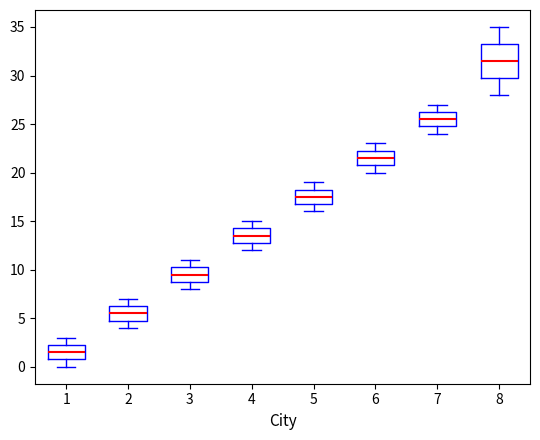

Reading left to right, read every box against the y-axis: the position of its median line, the range the box covers, and the ends of its whiskers. The values are not printed on the chart, so give them approximately, as read against the axis.

1: median 1.5, box 1.0 to 2.5, whiskers 0.0 to 3.0
2: median 5.5, box 5.0 to 6.5, whiskers 4.0 to 7.0
3: median 9.5, box 9.0 to 10.5, whiskers 8.0 to 11.0
4: median 13.5, box 13.0 to 14.5, whiskers 12.0 to 15.0
5: median 17.5, box 17.0 to 18.5, whiskers 16.0 to 19.0
6: median 21.5, box 21.0 to 22.5, whiskers 20.0 to 23.0
7: median 25.5, box 25.0 to 26.5, whiskers 24.0 to 27.0
8: median 31.5, box 30.0 to 33.5, whiskers 28.0 to 35.0